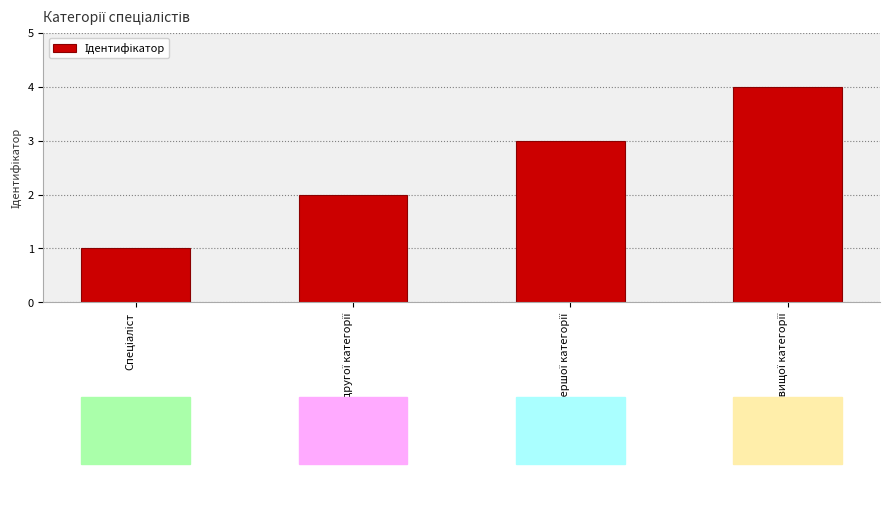

How many values are below 3?

2